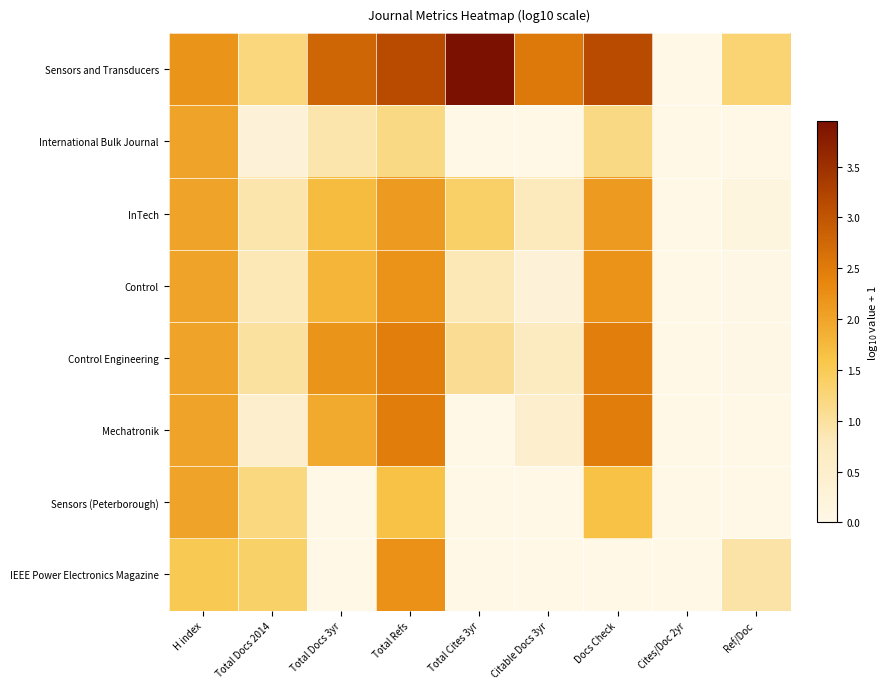

Between Docs Check and H index, which is larger?

Docs Check